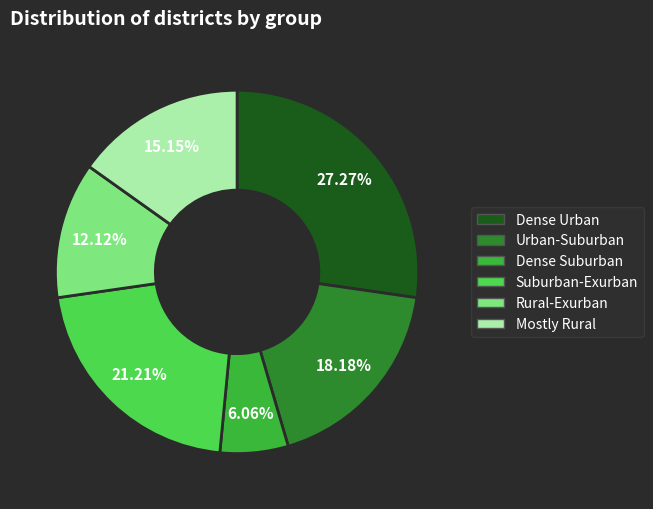

Is there a majority slice in this chart?

No